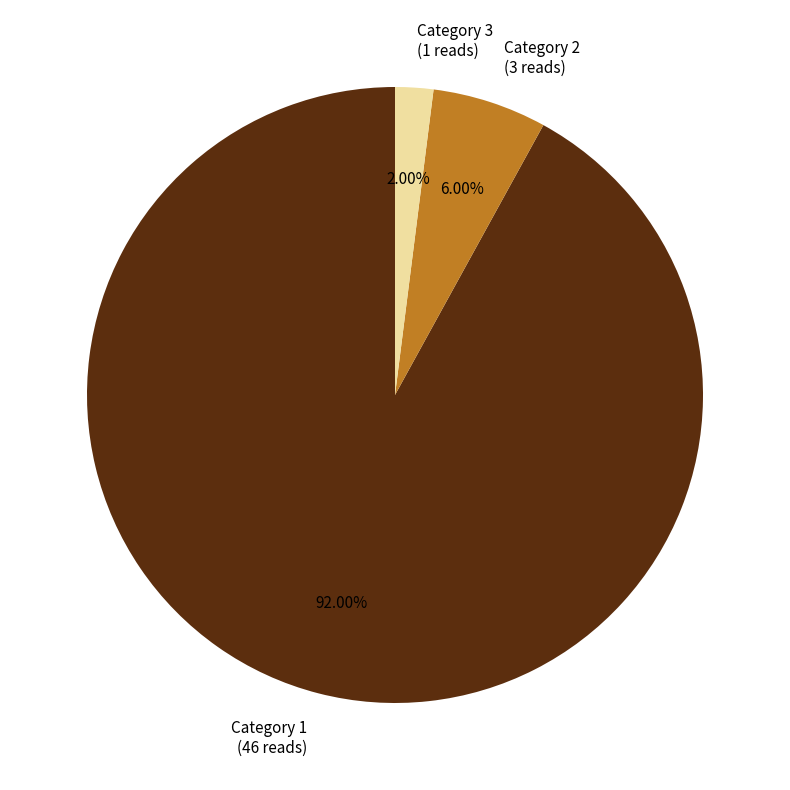

Count the number of slices in the pie.

3